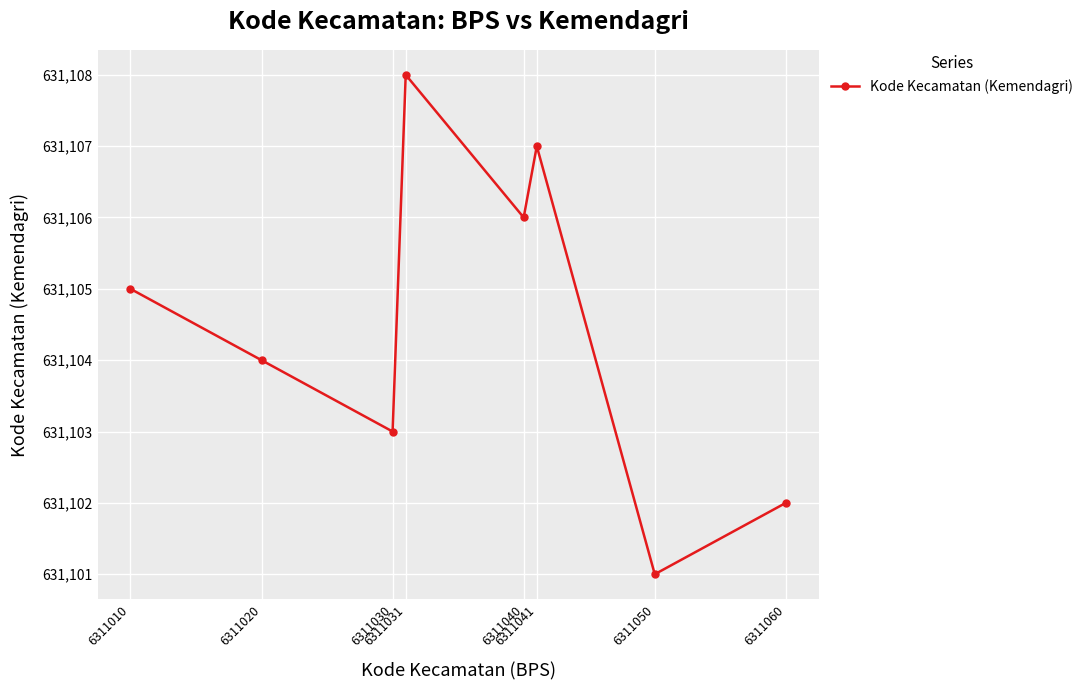

Count the number of data series in this chart.

1